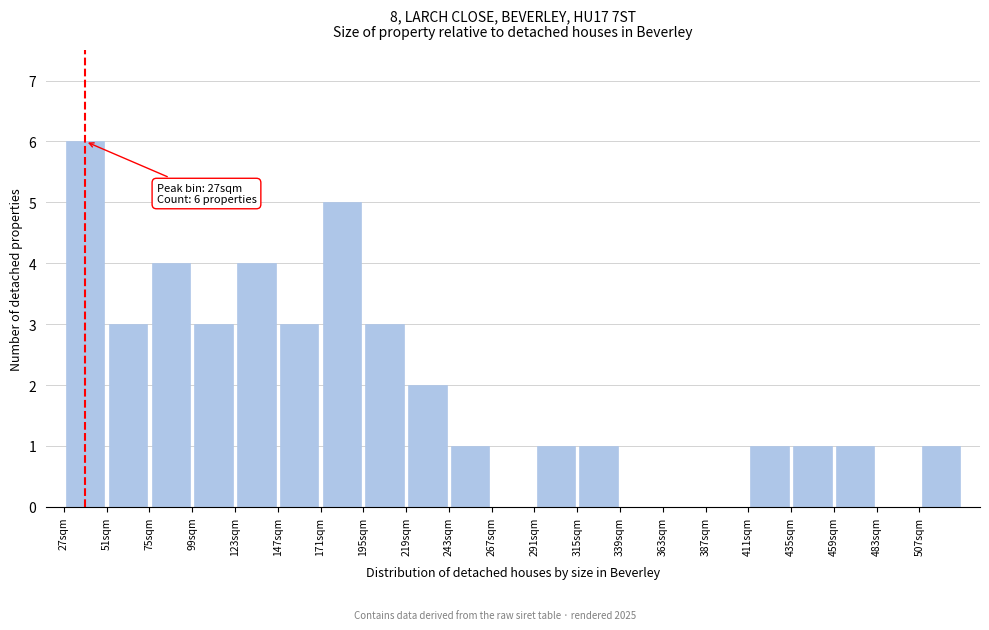

Which range on the x-axis has the tallest bar?

27 to 51